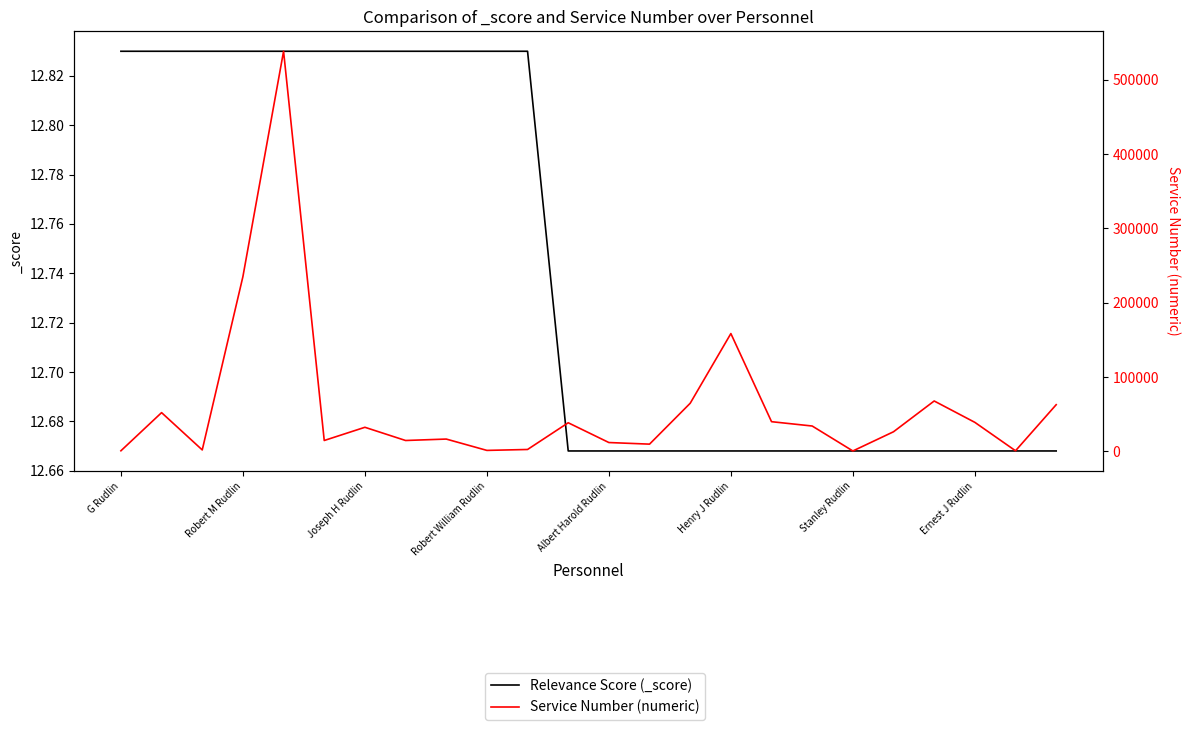

True or false: Relevance Score (_score) and Service Number (numeric) cross at least once.

False